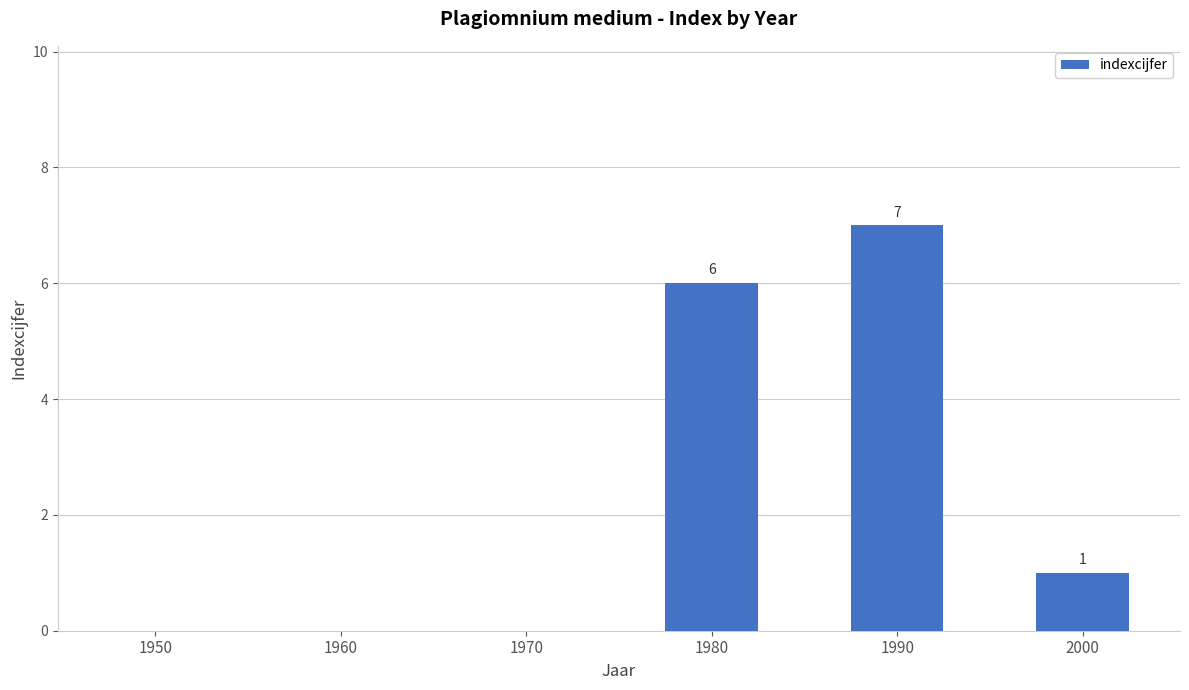

Which label corresponds to the largest value in the chart?

1990